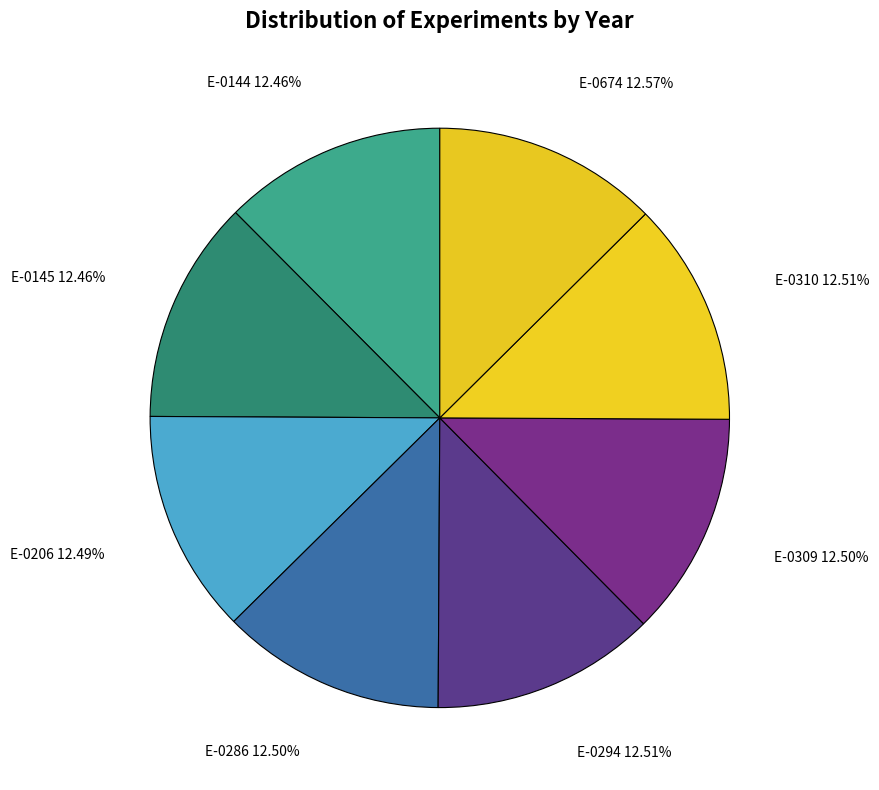

To the nearest percent, what portion does E-0294 represent?

13%